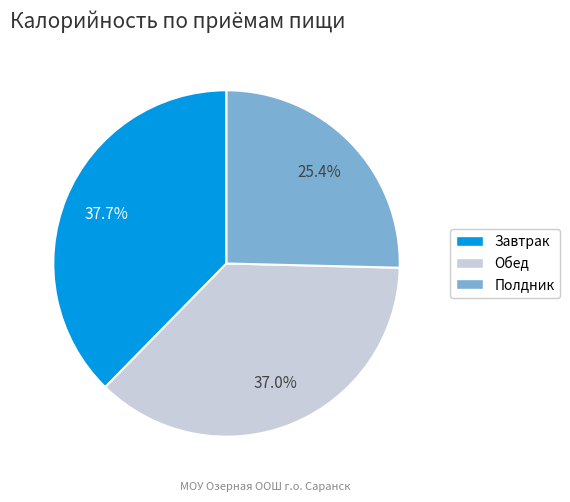

Is there any slice that represents more than half of the pie?

No